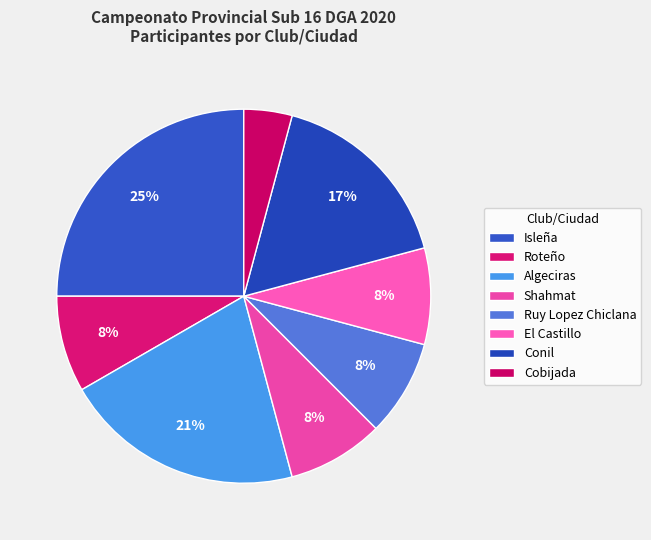

Count the number of slices in the pie.

8